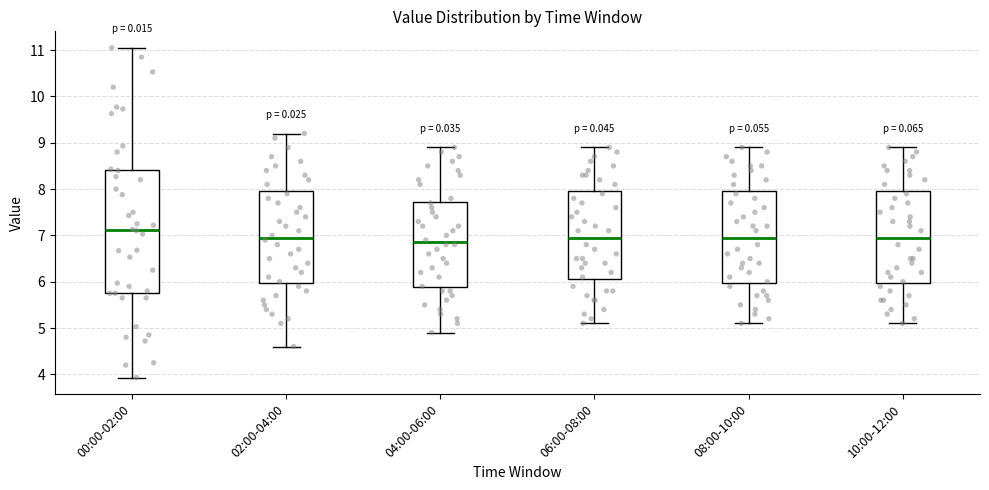

Which box is the tallest, from its lower edge to its upper edge?

00:00-02:00